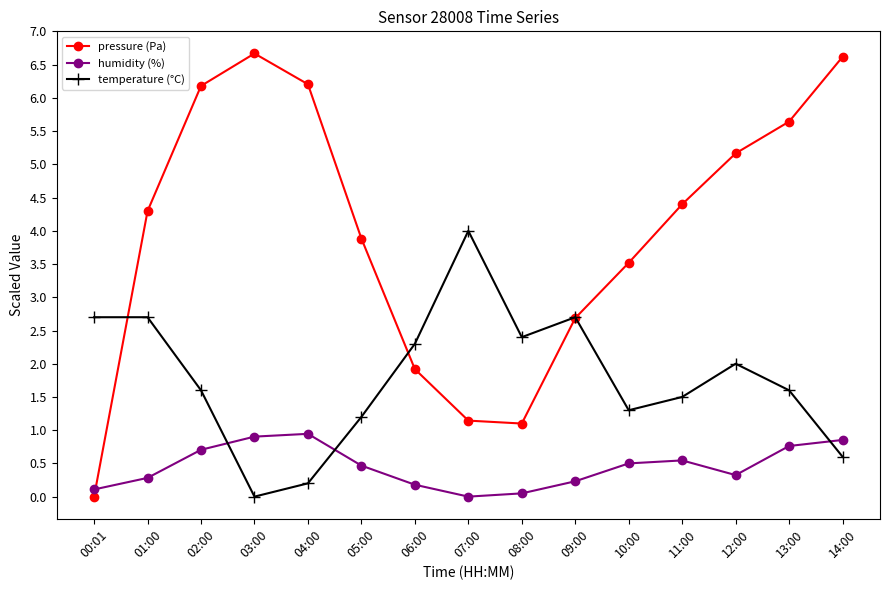

Rank the series by their average value, from highest to lowest.

pressure (Pa), temperature (°C), humidity (%)